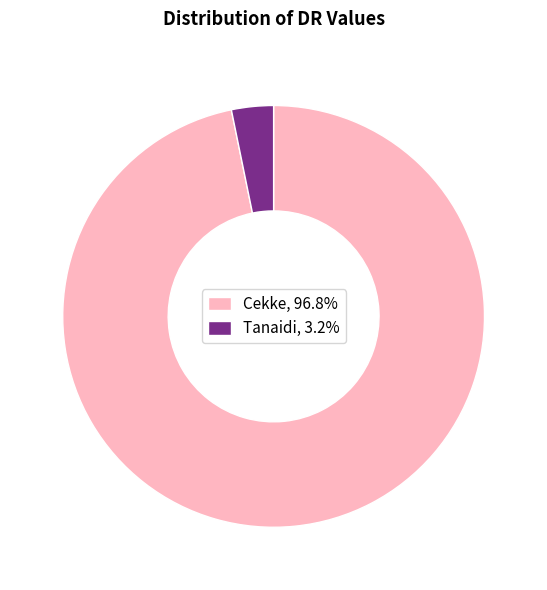

Do Cekke, 96.8% and Tanaidi, 3.2% together represent more than half of the pie?

Yes